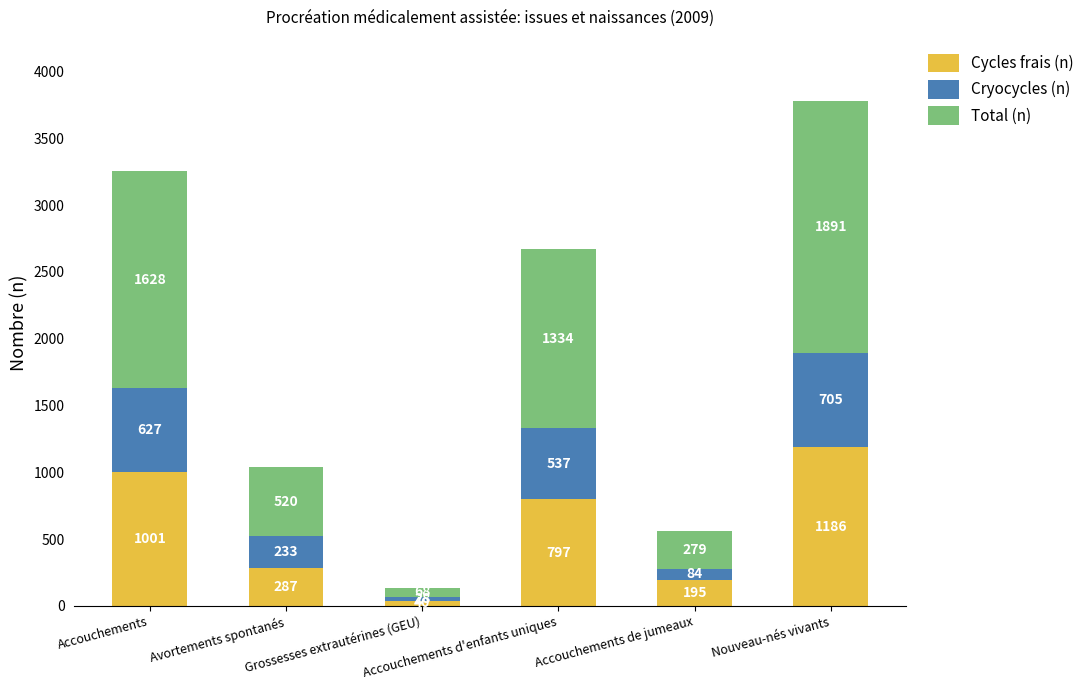

Are the bars grouped side by side (vs. stacked)?

No